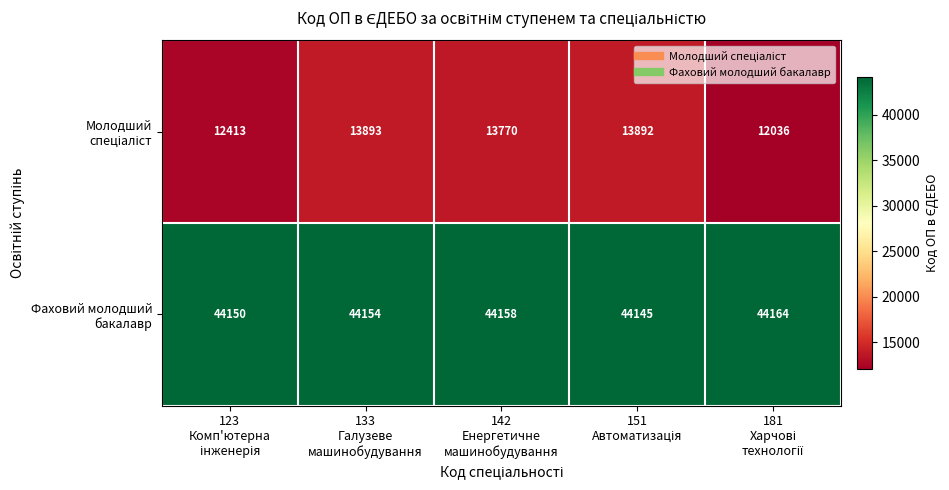

What is the maximum value shown in the chart?

44164